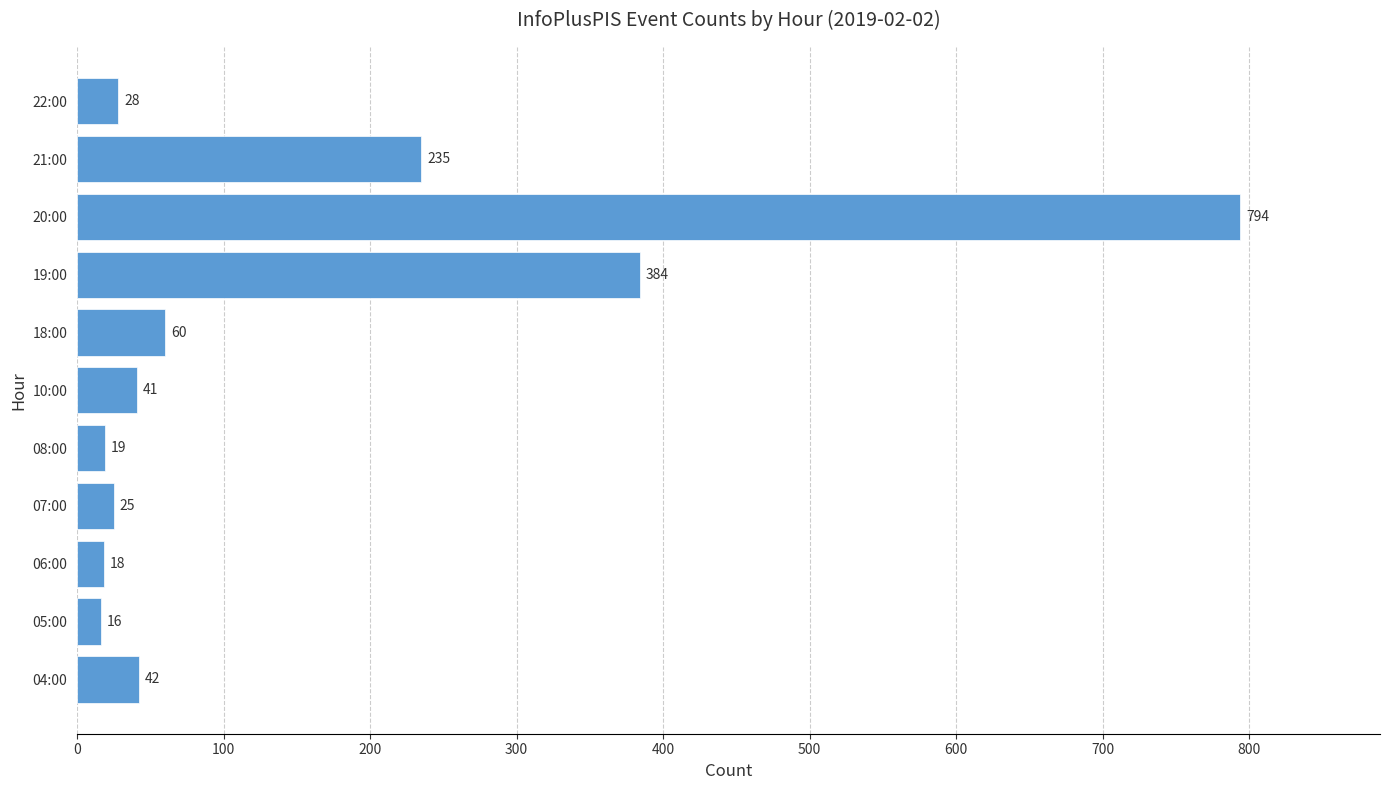

What is the minimum value shown in the chart?

16